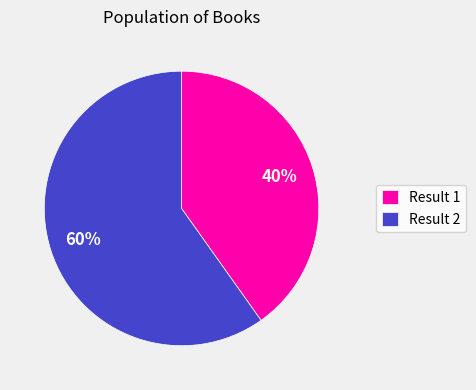

What is the majority slice?

Result 2